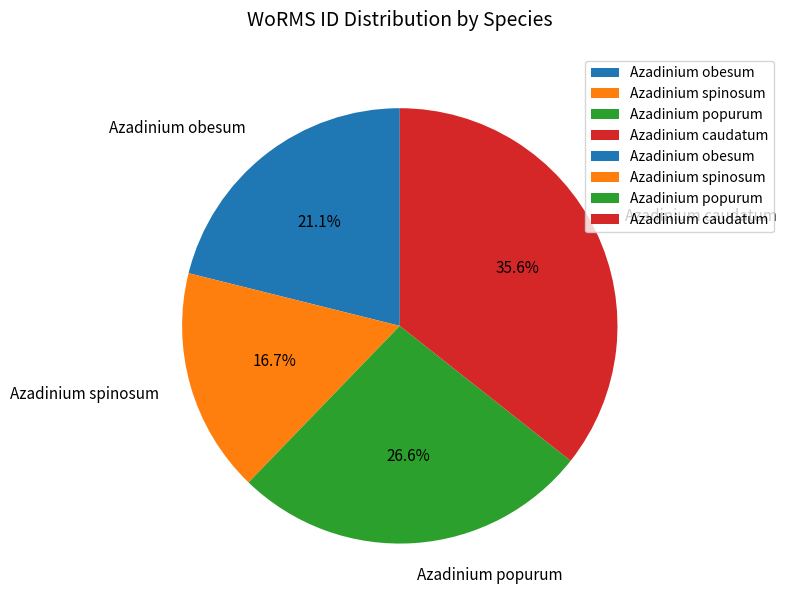

Which category has the smallest portion of the pie?

Azadinium spinosum